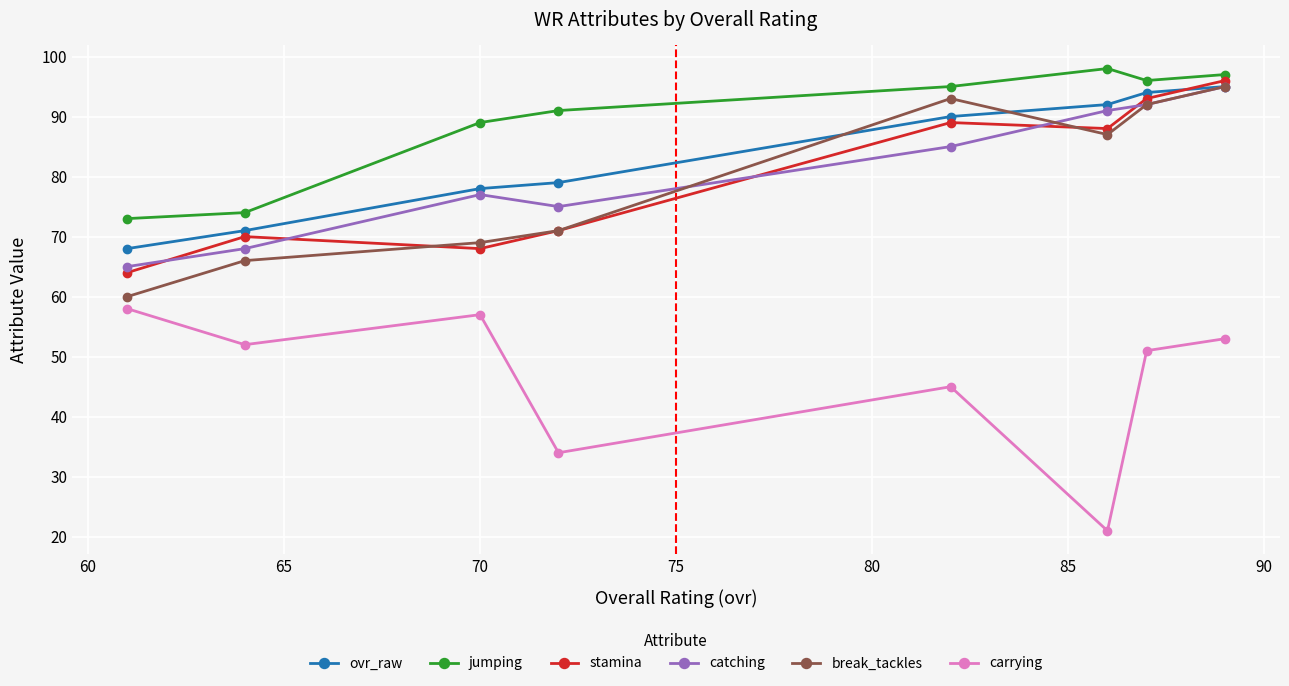

How many interior local valleys does the stamina series have?

2